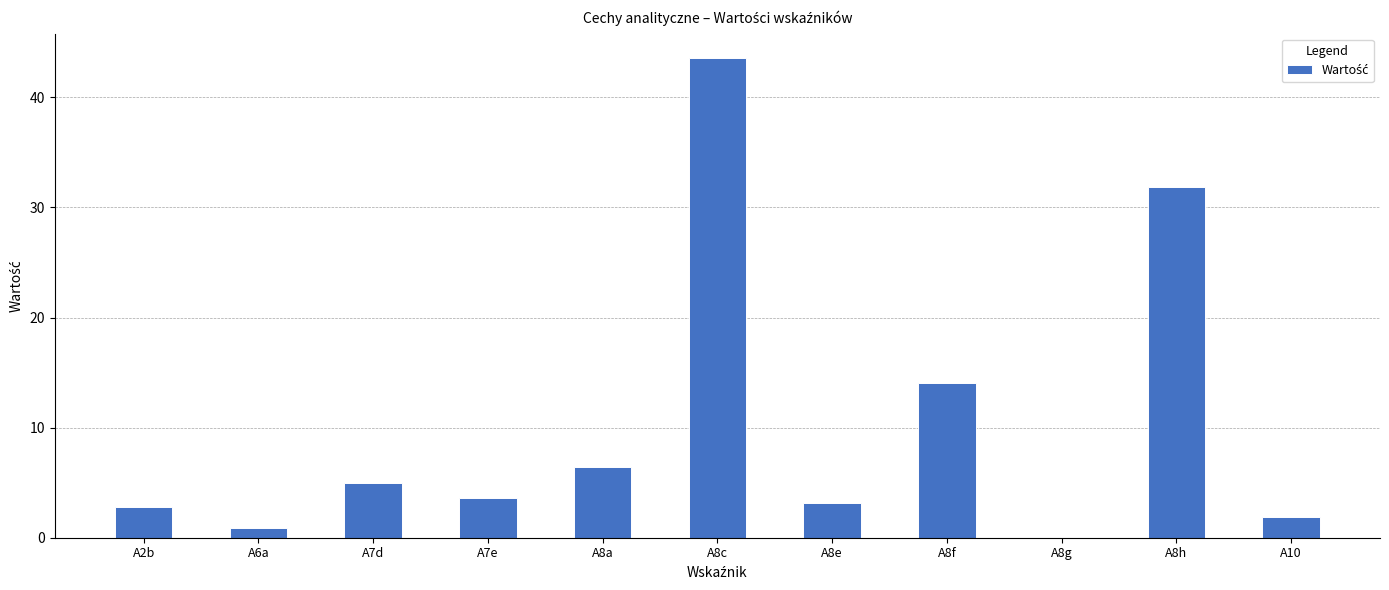

What is the sum of all values?

113.4